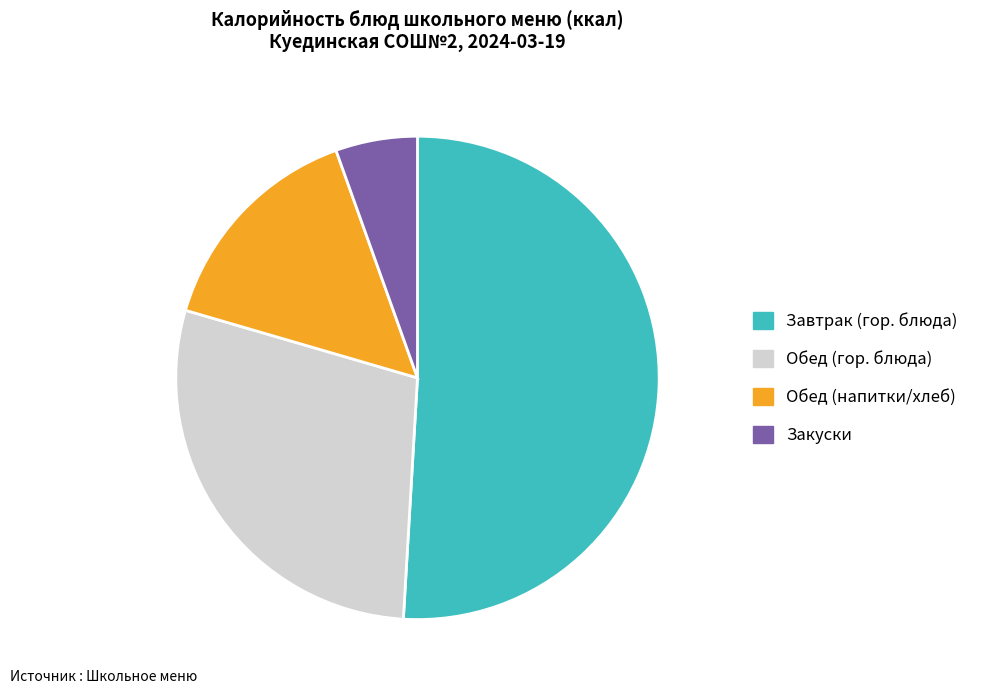

The Обед (напитки/хлеб) slice represents 22% of the pie. True or false?

False